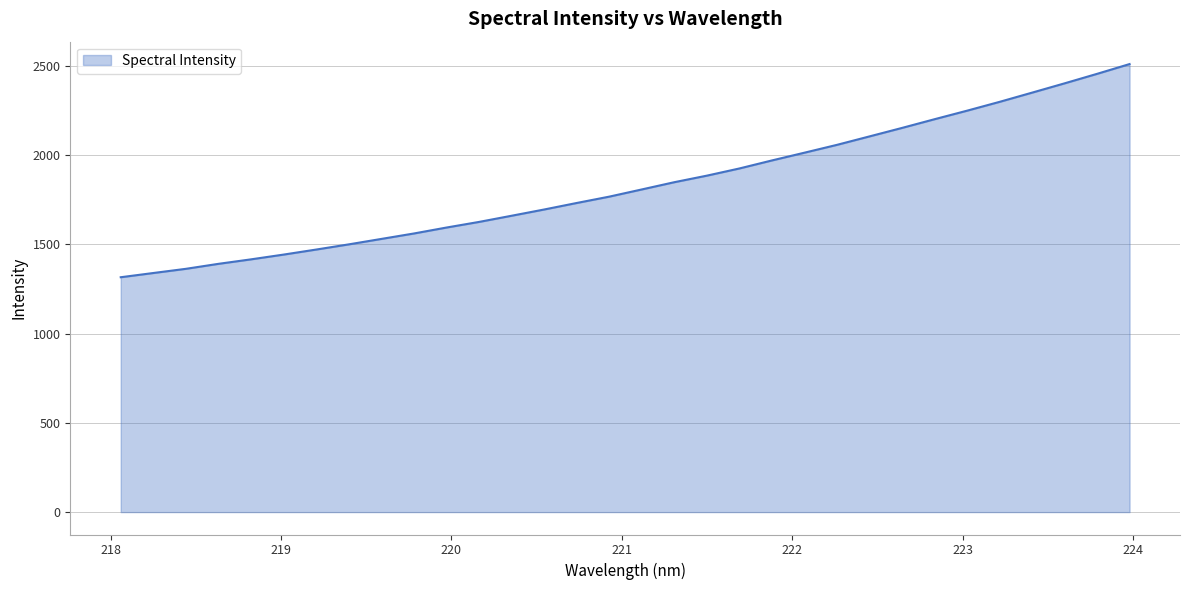

What is the difference between the maximum and minimum values?

1194.6